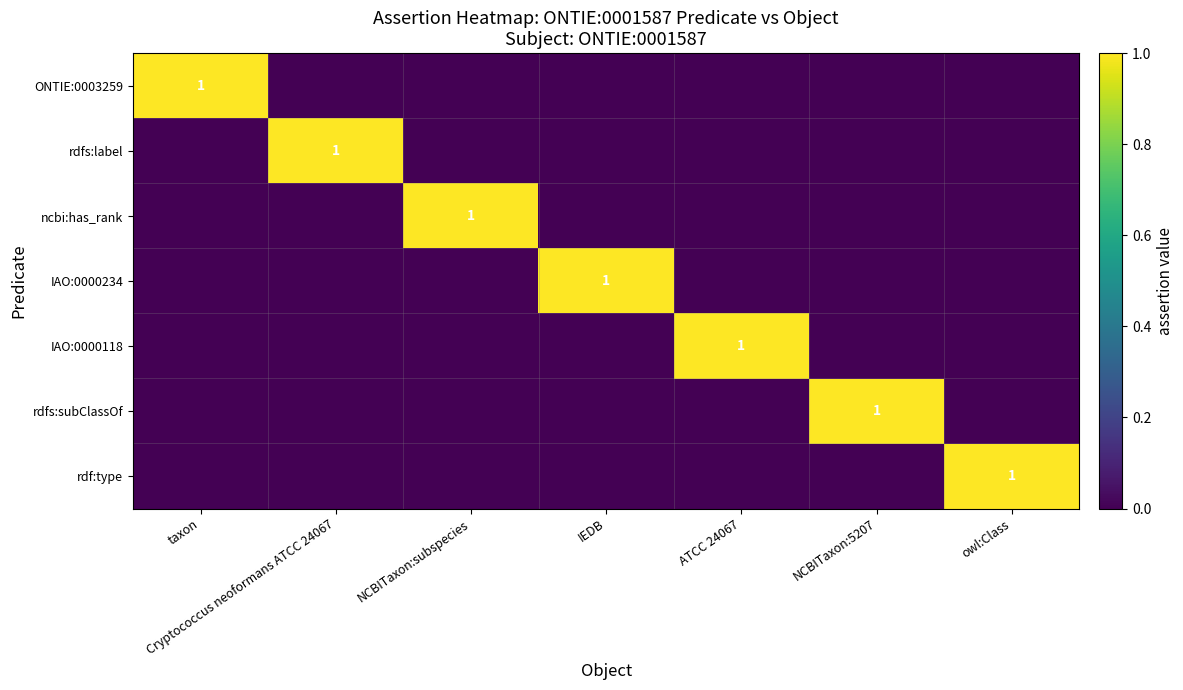

True or false: rdf:type has a value of 1 at owl:Class.

True